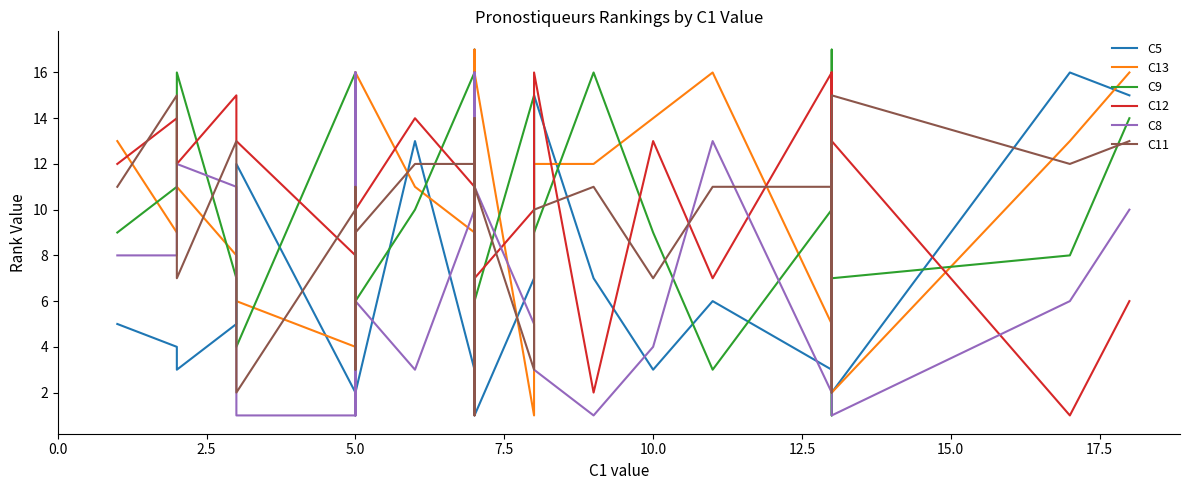

What are all the series names shown in the legend?

C5, C13, C9, C12, C8, C11